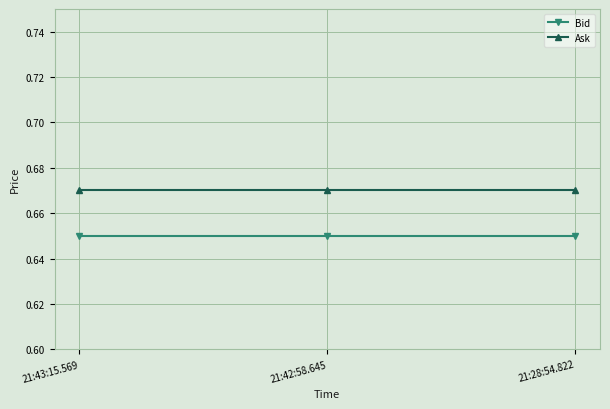

How many categories are shown in the chart?

3